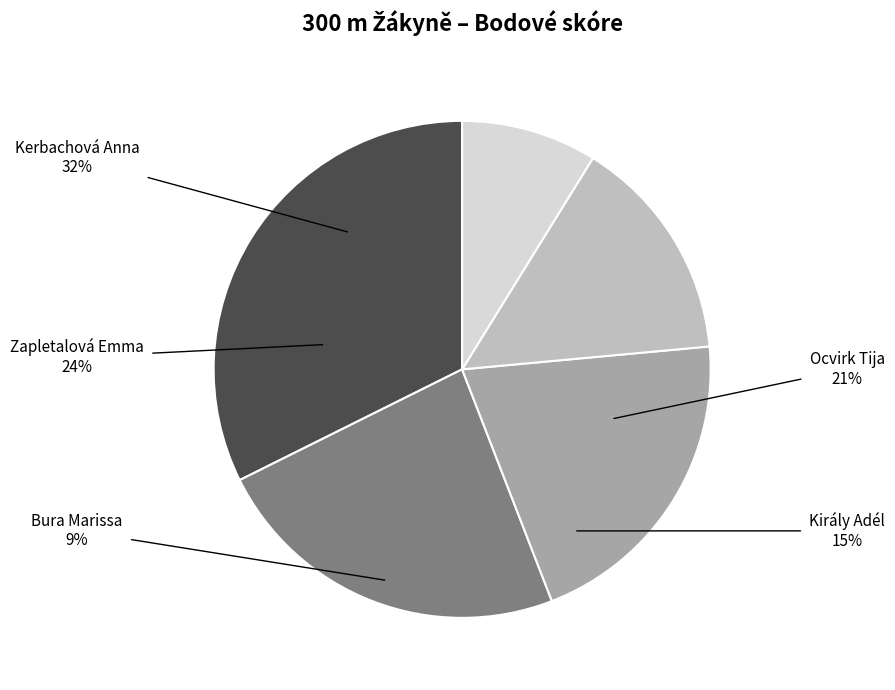

Which category has the smallest portion of the pie?

Bura Marissa